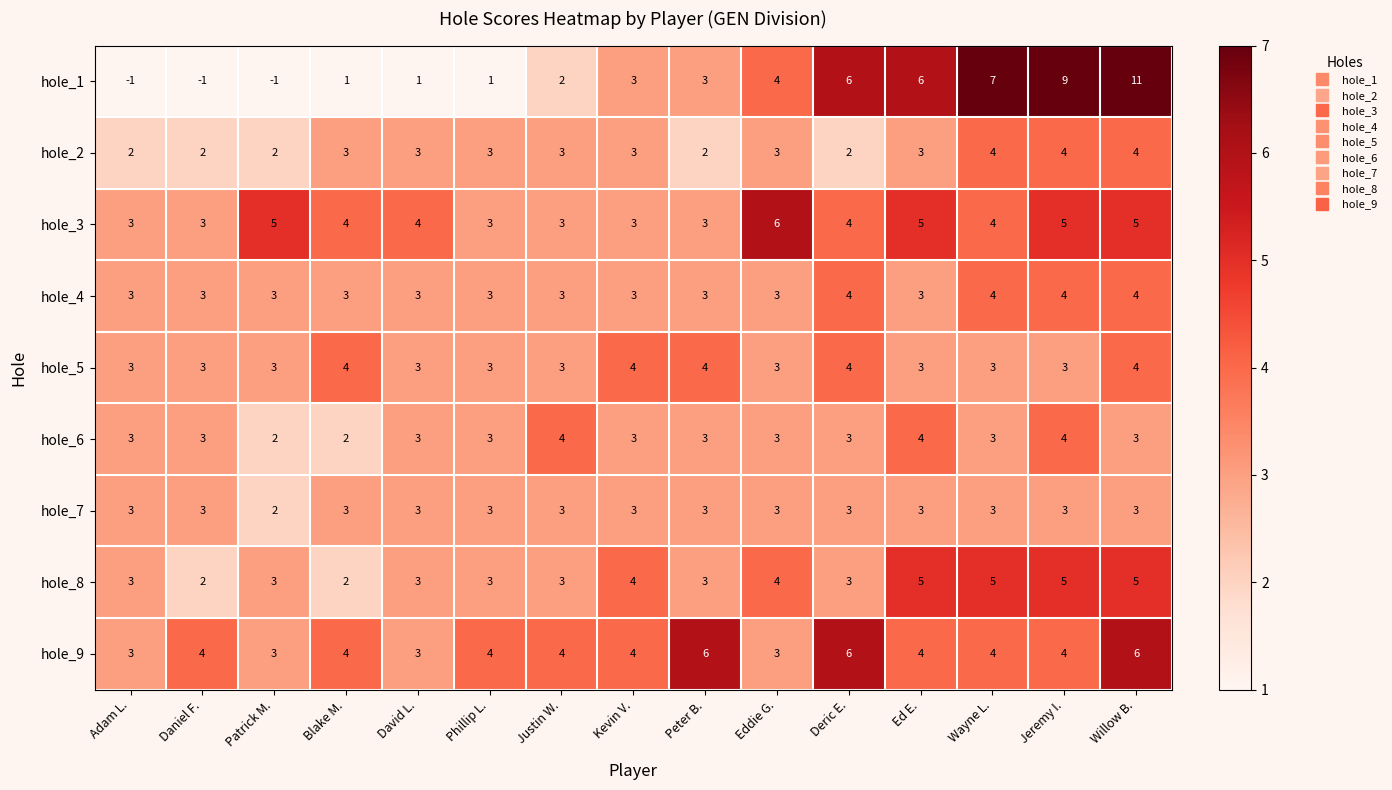

What is the sum of all hole_5 values?

50